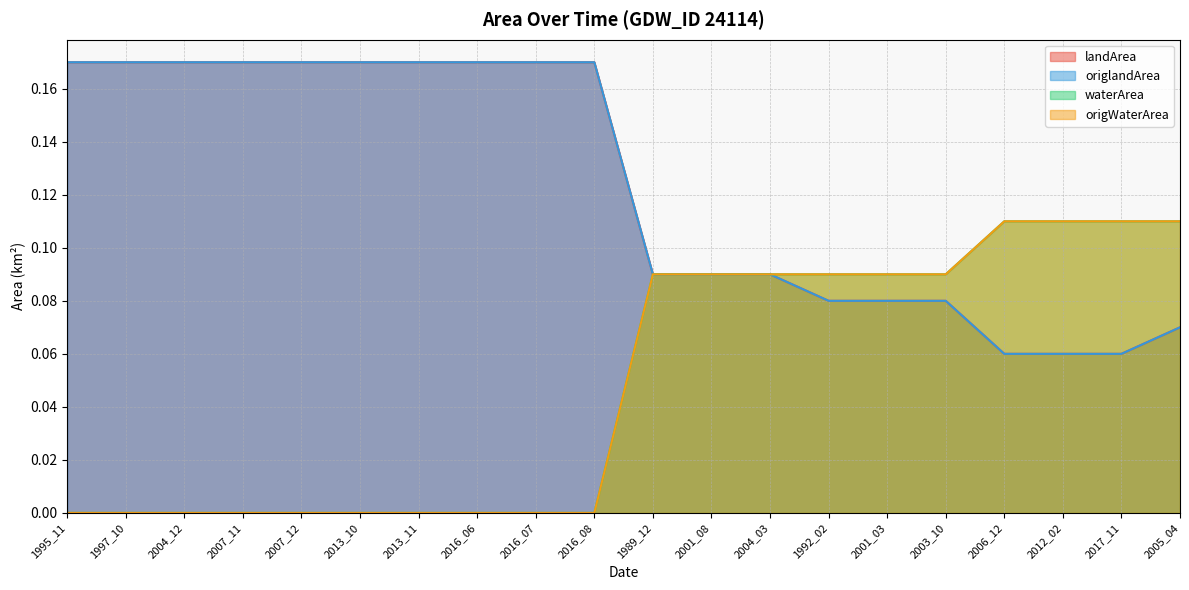

Is it true that waterArea equals 0.1 at 1989_12?

True